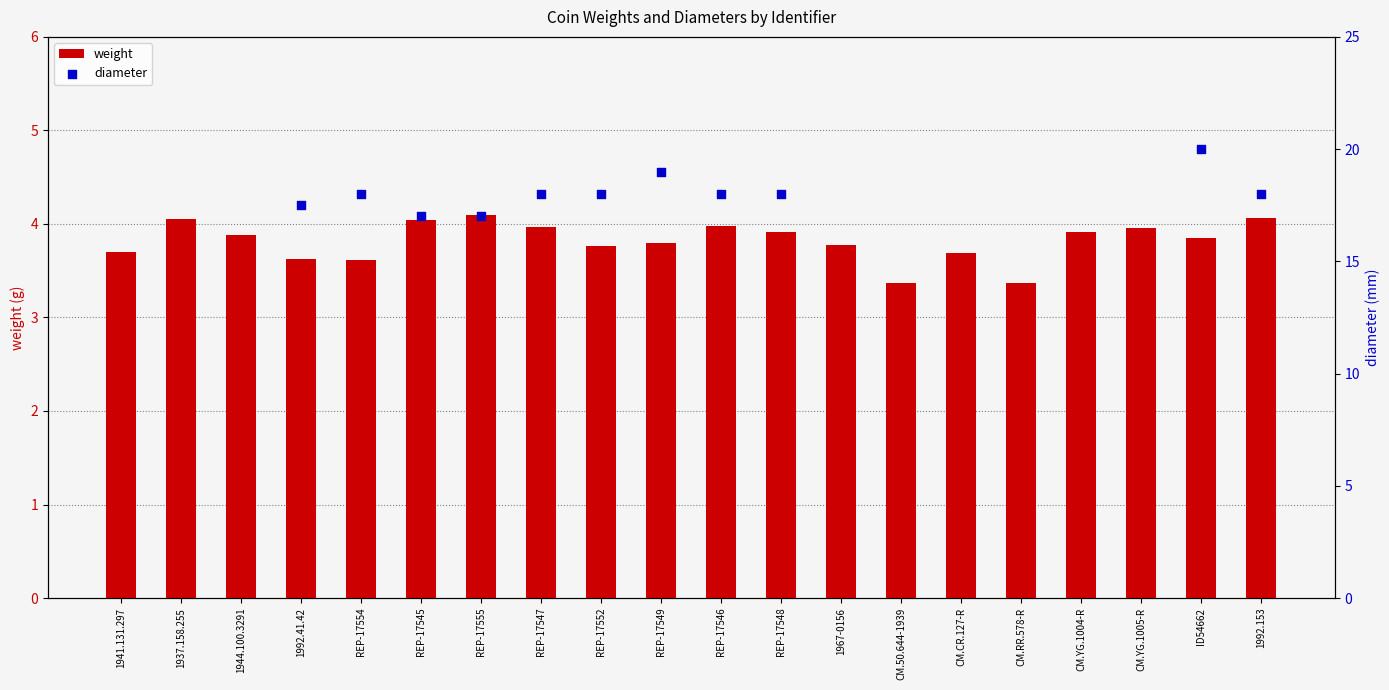

Which series has the widest spread of Y values?

weight